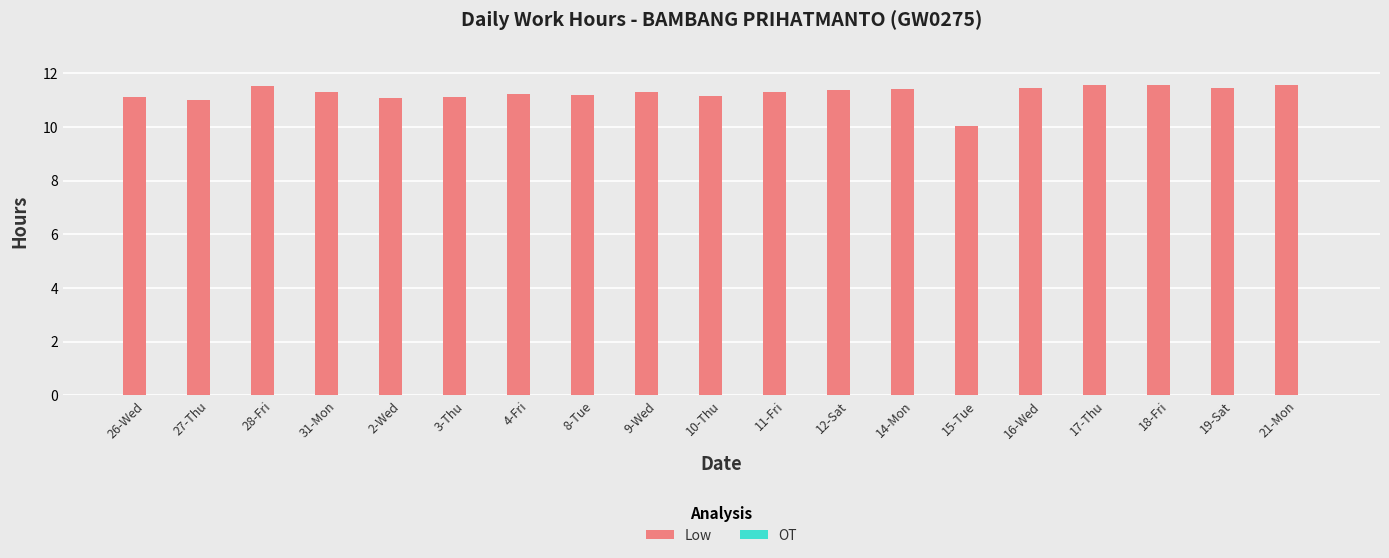

True or false: the data shows 3.4 at 8-Tue.

False